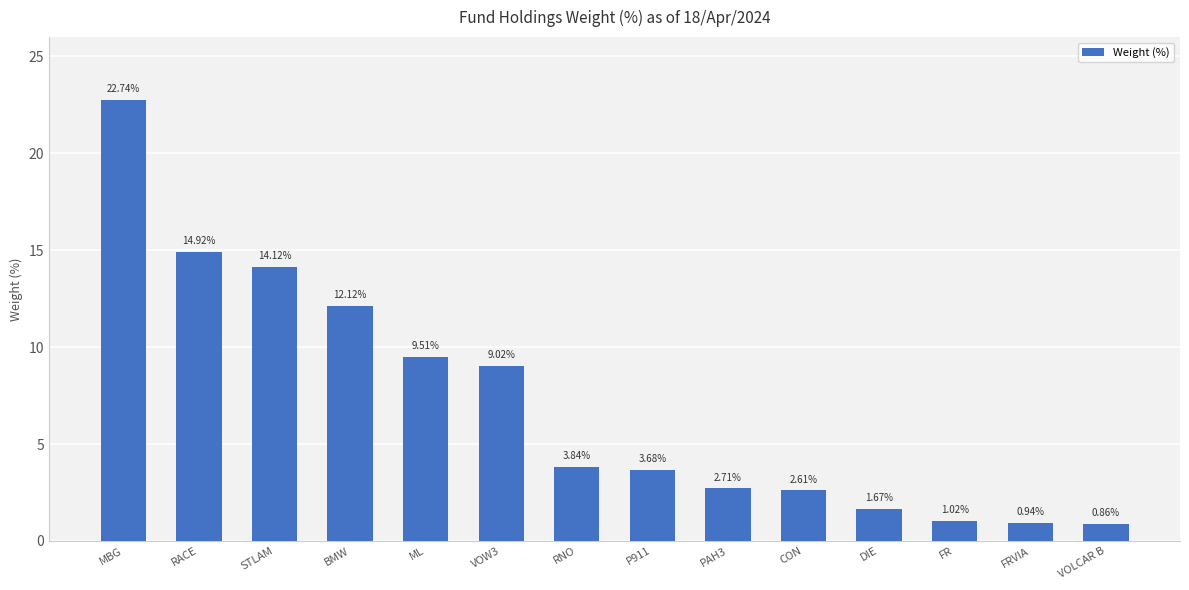

Rank the categories by value from highest to lowest.

MBG, RACE, STLAM, BMW, ML, VOW3, RNO, P911, PAH3, CON, DIE, FR, FRVIA, VOLCAR B